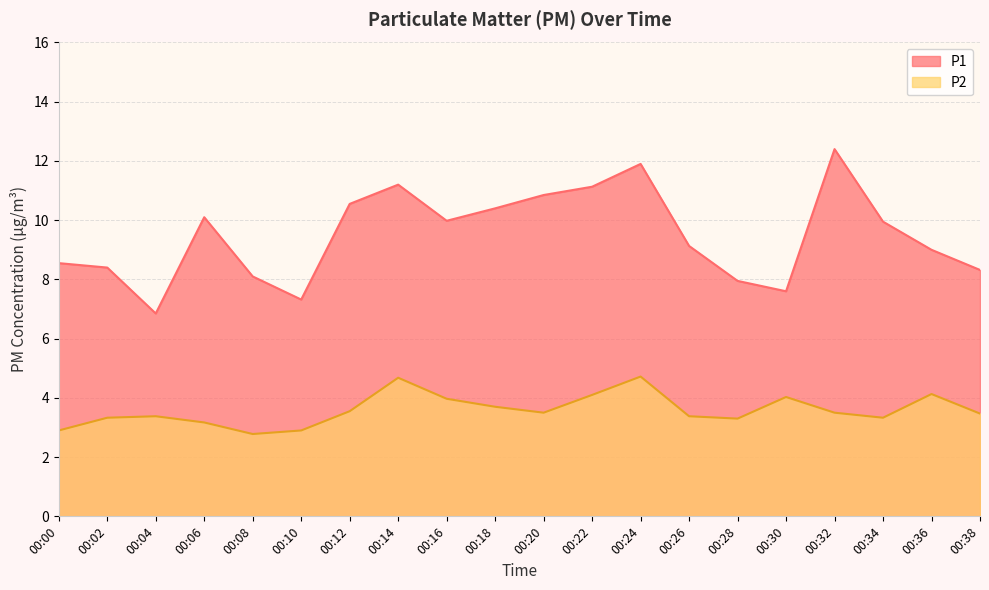

At which category does P2 reach its first local peak?

00:04